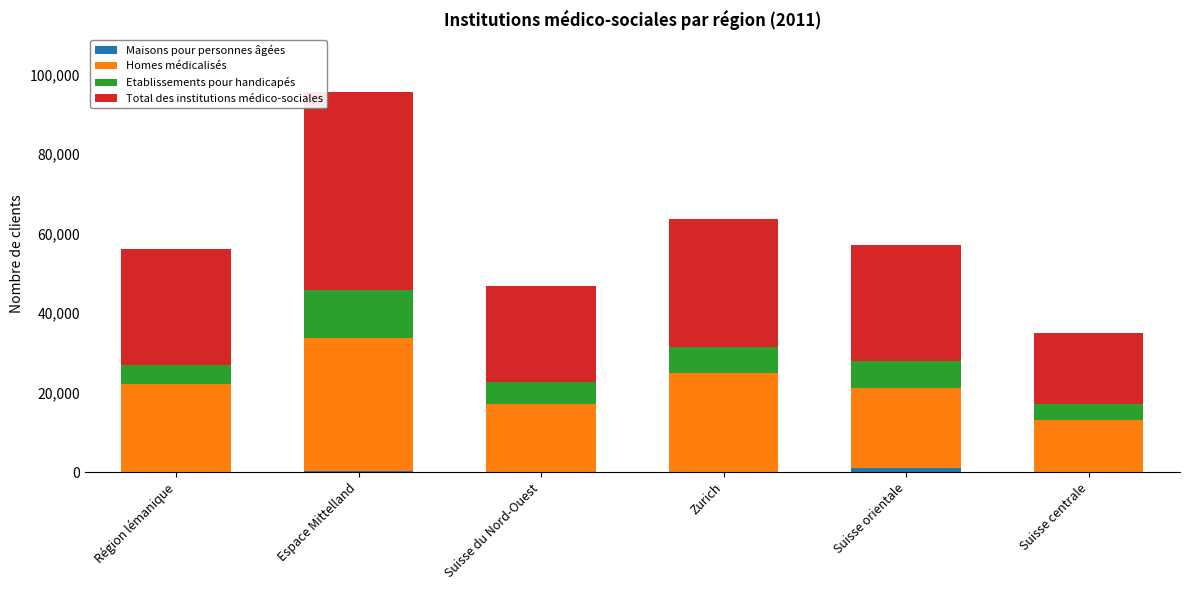

At which category is the sum across all series the highest?

Espace Mittelland